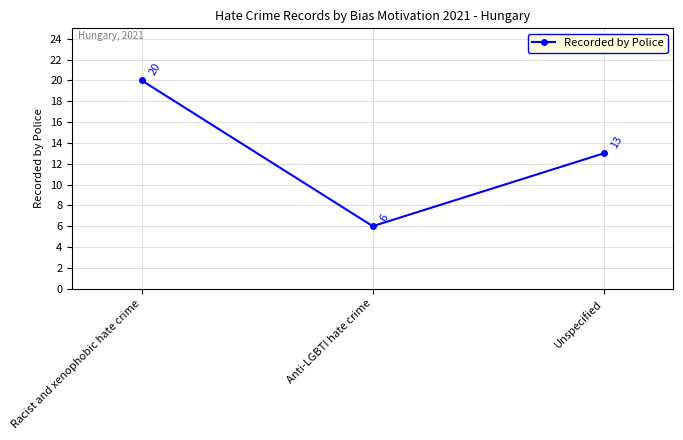

The chart shows a value of 13 at Unspecified. True or false?

True